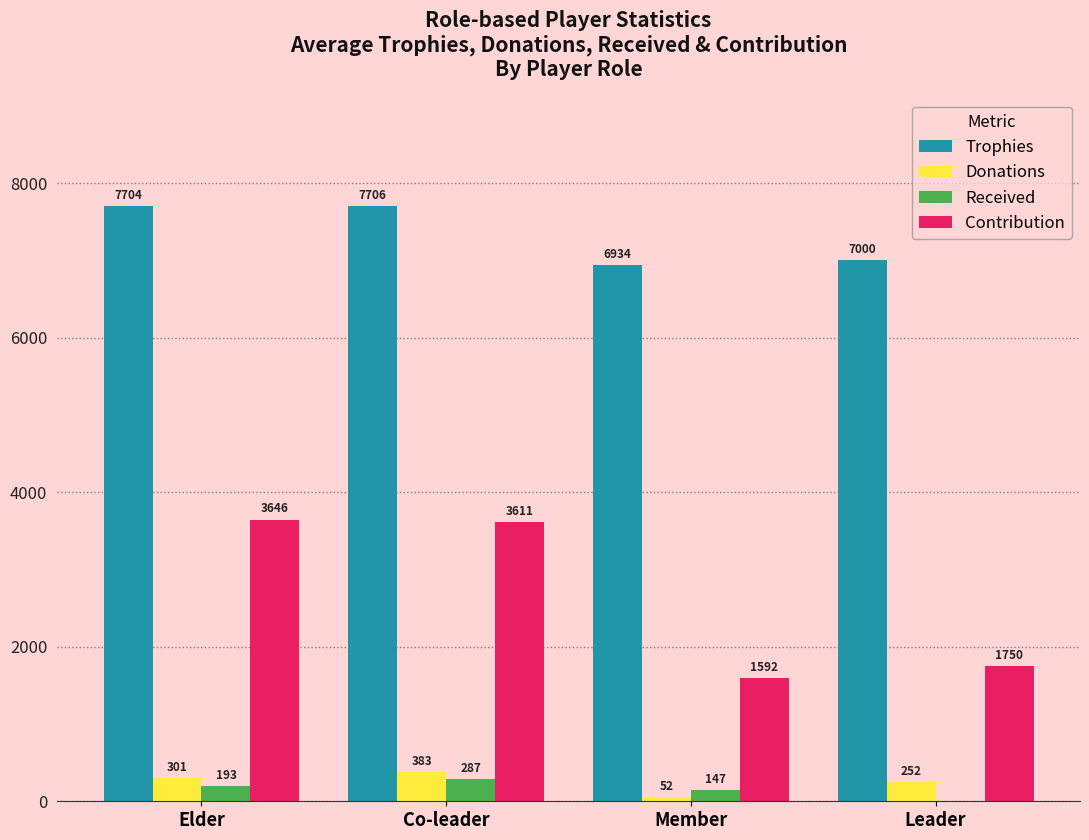

Which series has the largest total across all categories?

Trophies